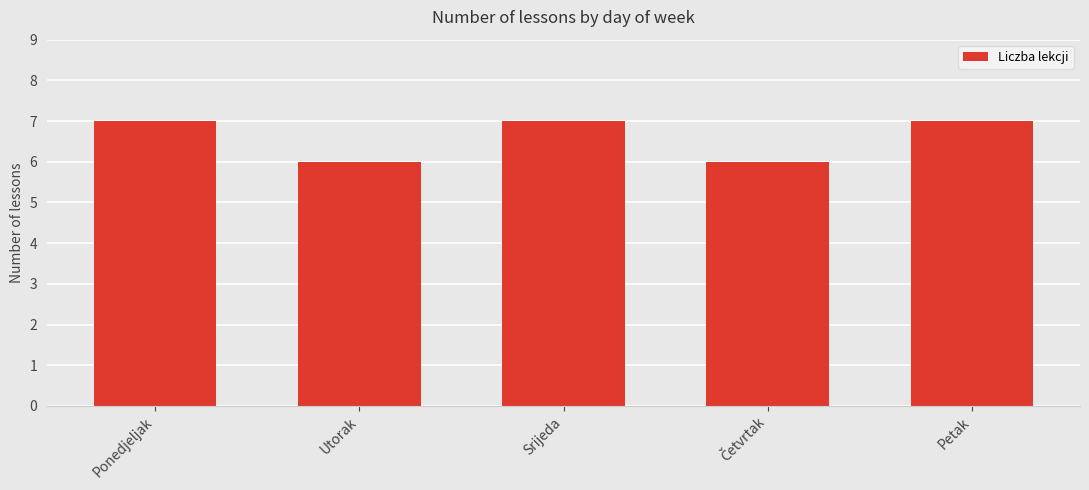

What is the label of the 1st bar from the left?

Ponedjeljak